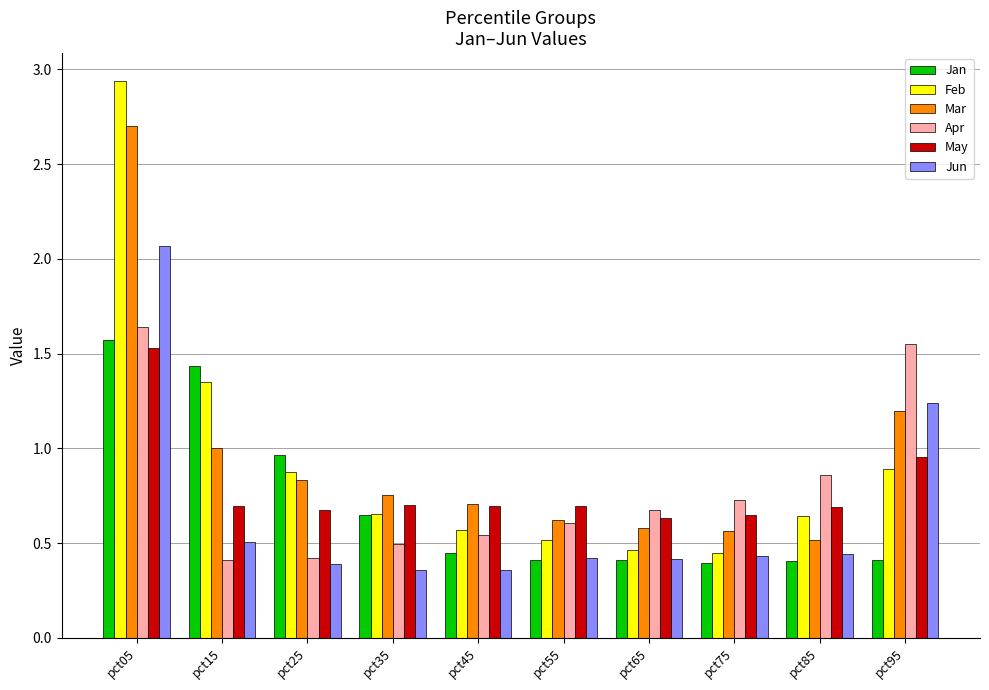

At how many categories does at least one series exceed 0?

10